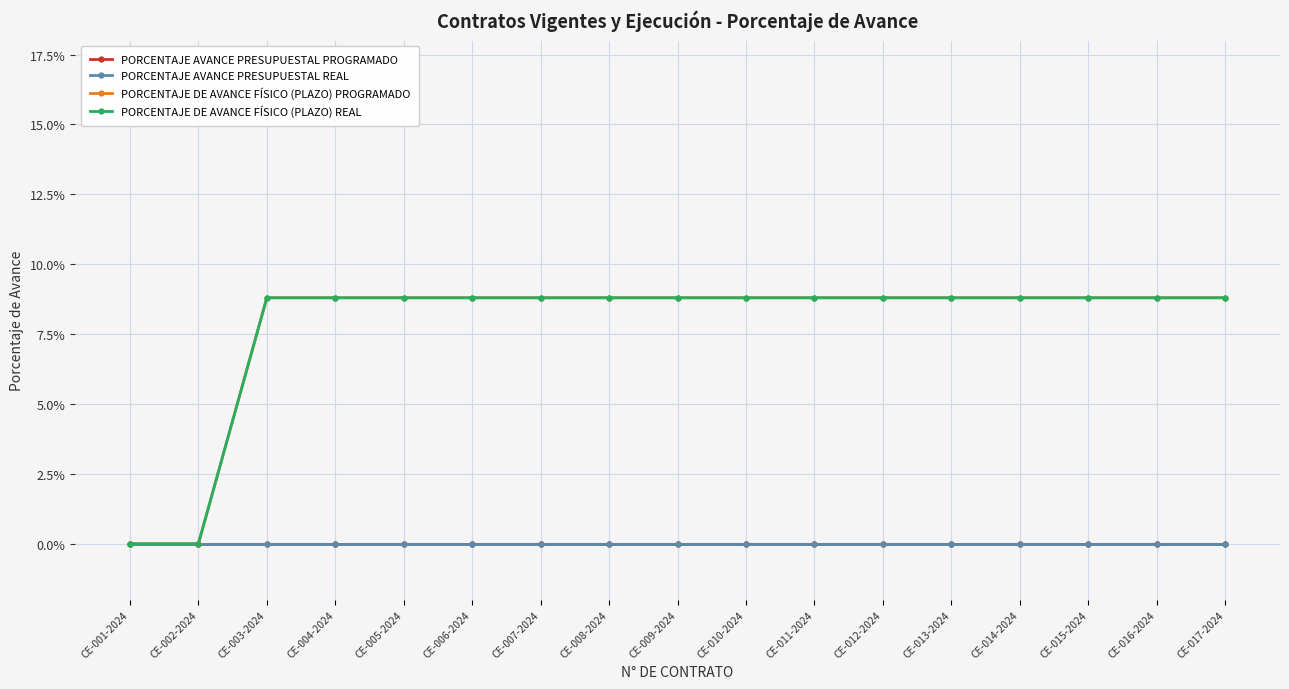

Reading right to left, transcribe all the data shown in this chart.

PORCENTAJE AVANCE PRESUPUESTAL PROGRAMADO: CE-017-2024=0.0	CE-016-2024=0.0	CE-015-2024=0.0	CE-014-2024=0.0	CE-013-2024=0.0	CE-012-2024=0.0	CE-011-2024=0.0	CE-010-2024=0.0	CE-009-2024=0.0	CE-008-2024=0.0	CE-007-2024=0.0	CE-006-2024=0.0	CE-005-2024=0.0	CE-004-2024=0.0	CE-003-2024=0.0	CE-002-2024=0.0	CE-001-2024=0.0
PORCENTAJE AVANCE PRESUPUESTAL REAL: CE-017-2024=0.0	CE-016-2024=0.0	CE-015-2024=0.0	CE-014-2024=0.0	CE-013-2024=0.0	CE-012-2024=0.0	CE-011-2024=0.0	CE-010-2024=0.0	CE-009-2024=0.0	CE-008-2024=0.0	CE-007-2024=0.0	CE-006-2024=0.0	CE-005-2024=0.0	CE-004-2024=0.0	CE-003-2024=0.0	CE-002-2024=0.0	CE-001-2024=0.0
PORCENTAJE DE AVANCE FÍSICO (PLAZO) PROGRAMADO: CE-017-2024=0.1	CE-016-2024=0.1	CE-015-2024=0.1	CE-014-2024=0.1	CE-013-2024=0.1	CE-012-2024=0.1	CE-011-2024=0.1	CE-010-2024=0.1	CE-009-2024=0.1	CE-008-2024=0.1	CE-007-2024=0.1	CE-006-2024=0.1	CE-005-2024=0.1	CE-004-2024=0.1	CE-003-2024=0.1	CE-002-2024=0.0	CE-001-2024=0.0
PORCENTAJE DE AVANCE FÍSICO (PLAZO) REAL: CE-017-2024=0.1	CE-016-2024=0.1	CE-015-2024=0.1	CE-014-2024=0.1	CE-013-2024=0.1	CE-012-2024=0.1	CE-011-2024=0.1	CE-010-2024=0.1	CE-009-2024=0.1	CE-008-2024=0.1	CE-007-2024=0.1	CE-006-2024=0.1	CE-005-2024=0.1	CE-004-2024=0.1	CE-003-2024=0.1	CE-002-2024=0.0	CE-001-2024=0.0